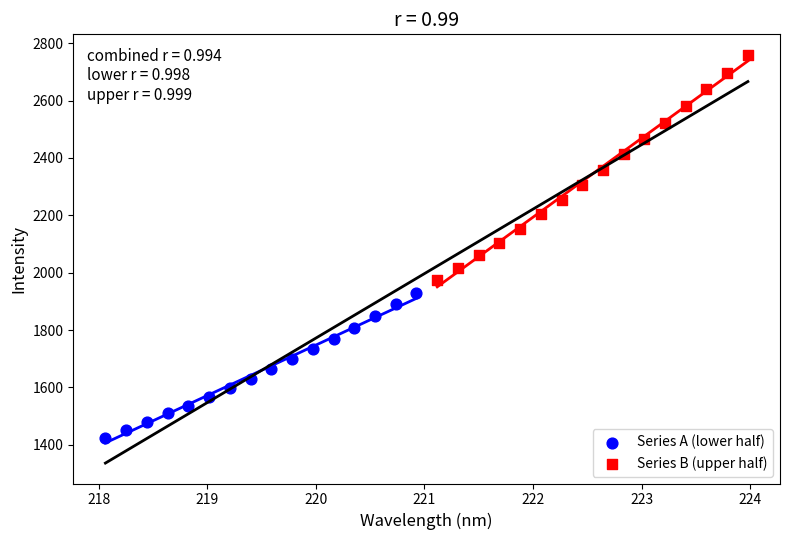

Which series reaches the maximum Y coordinate?

Series B (upper half)